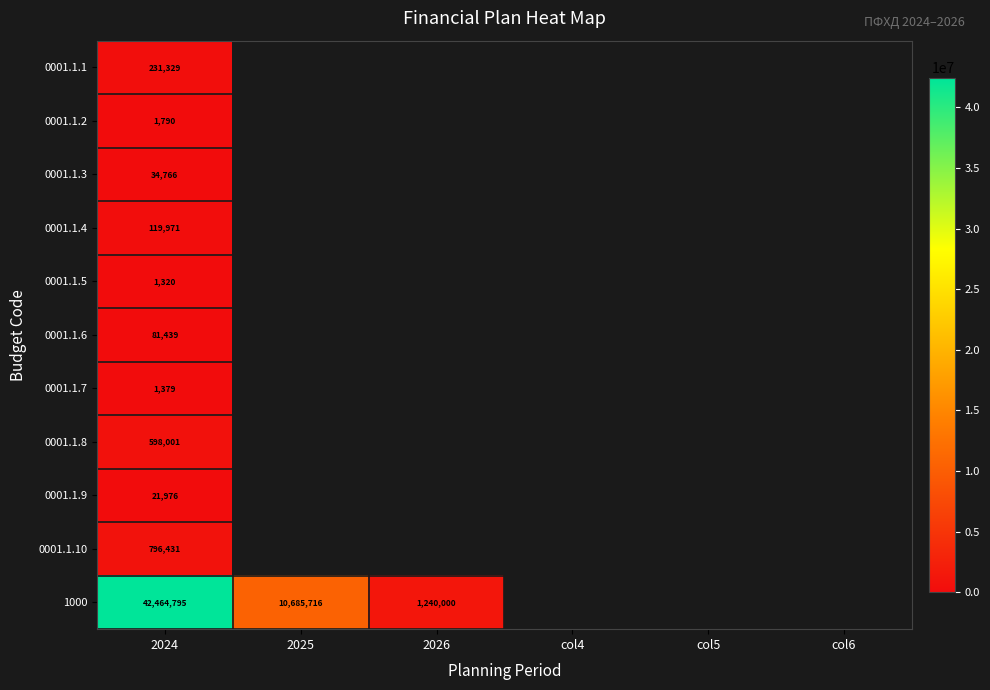

What is the smallest value displayed?

1319.7